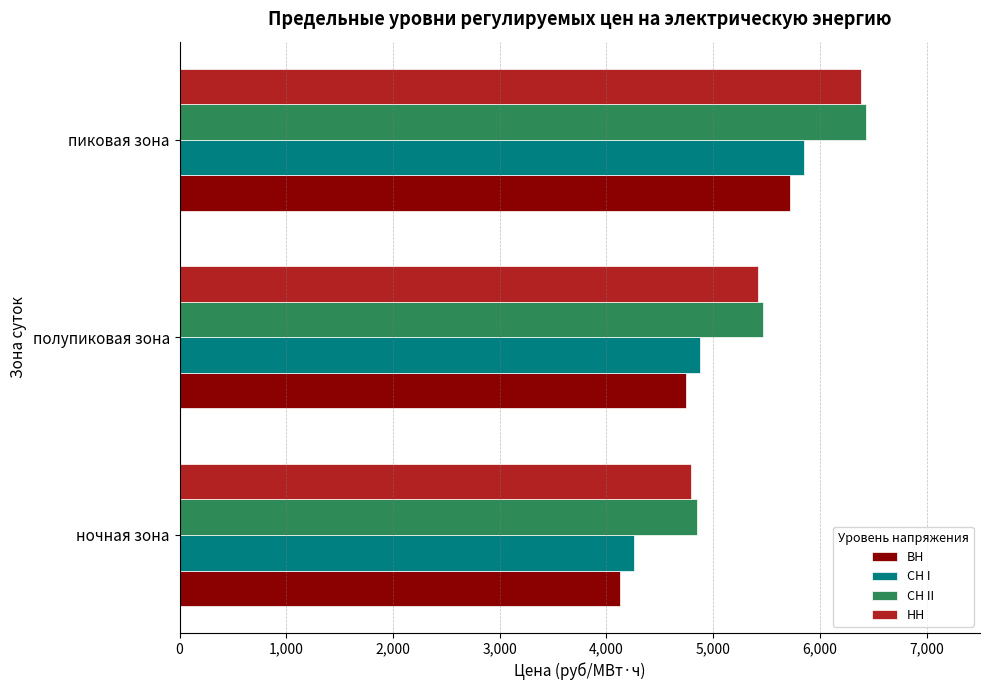

What is the approximate value of ВН at пиковая зона?

5716.6